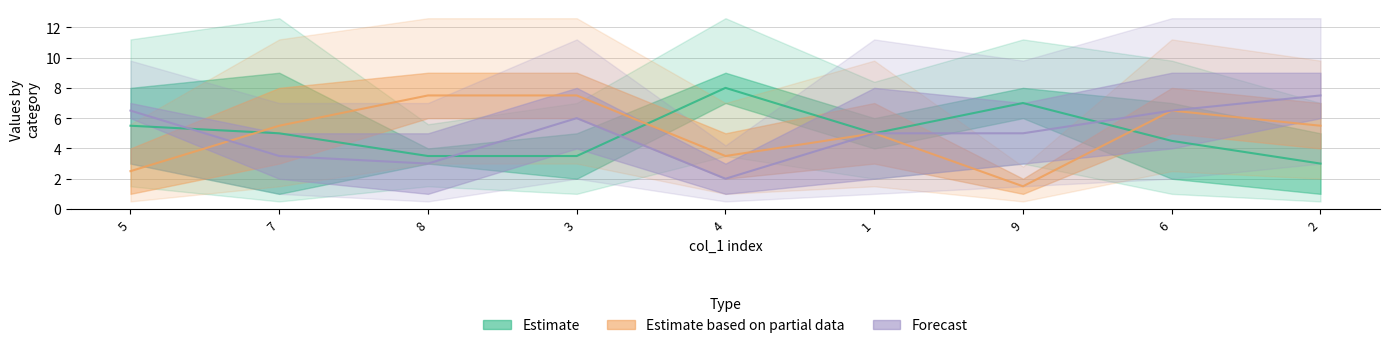

At which category is the sum across all series the highest?

6